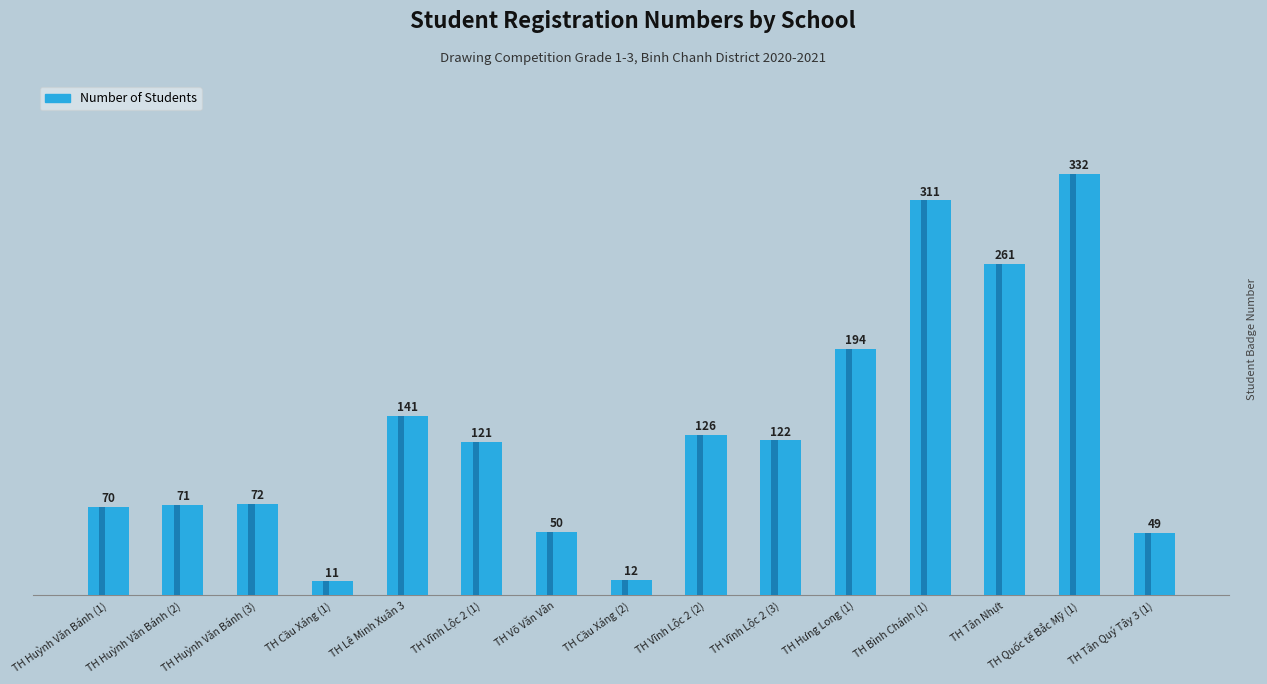

What position from the left is TH Vĩnh Lộc 2 (2)?

9